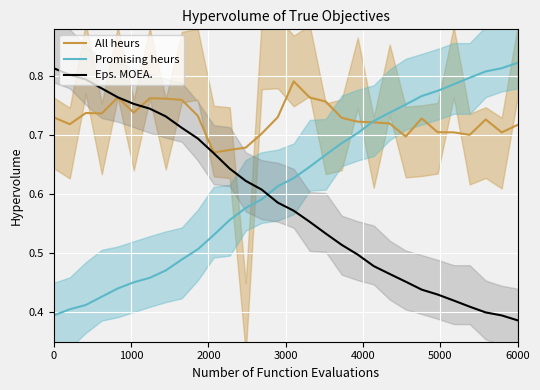

Is this an area chart (filled region under the line)?

No